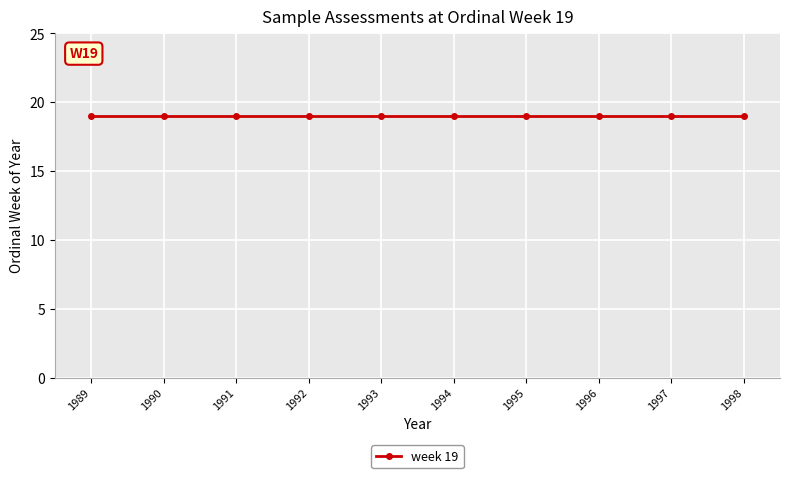

Which has a higher value, 1996 or 1992?

1996